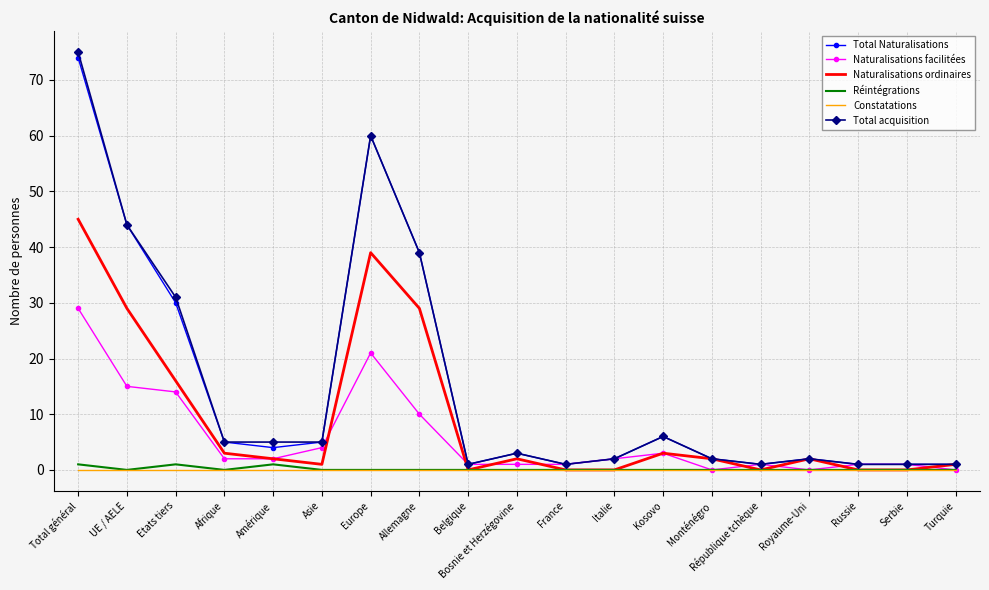

What is the maximum value for Total Naturalisations?

74